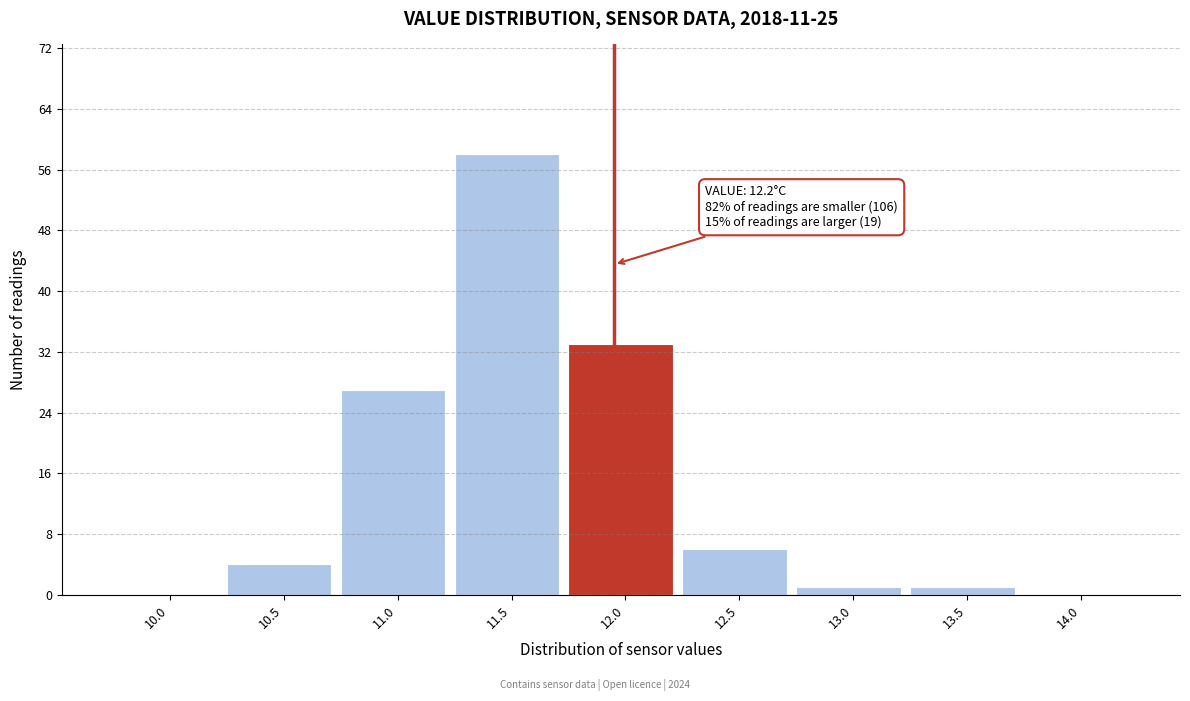

Reading right to left, what are all the values shown in this chart?

14.0=0	13.5=1	13.0=1	12.5=6	12.0=33	11.5=58	11.0=27	10.5=4	10.0=0